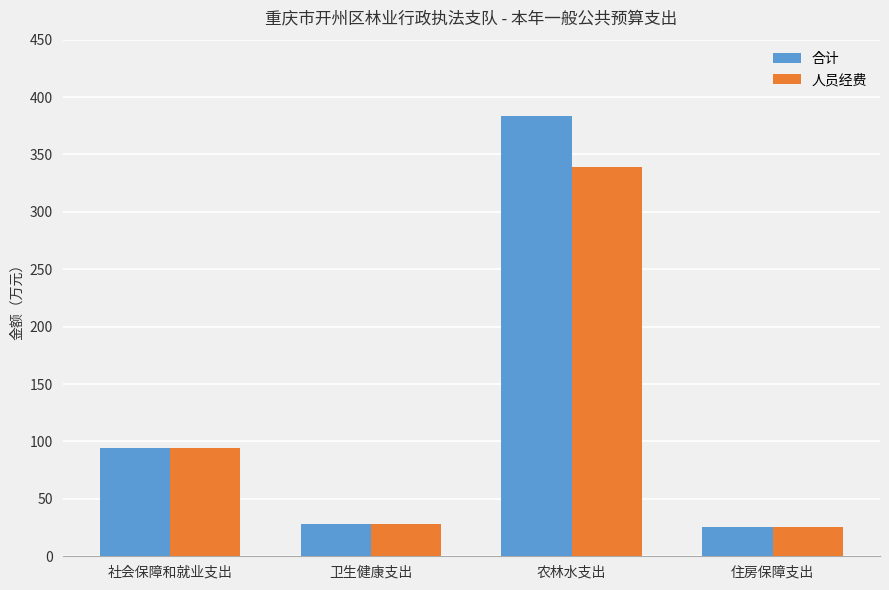

Reading left to right, extract all data points from this chart.

合计: 社会保障和就业支出=94.4	卫生健康支出=28.4	农林水支出=383.4	住房保障支出=25.4
人员经费: 社会保障和就业支出=94.4	卫生健康支出=28.4	农林水支出=339.2	住房保障支出=25.4